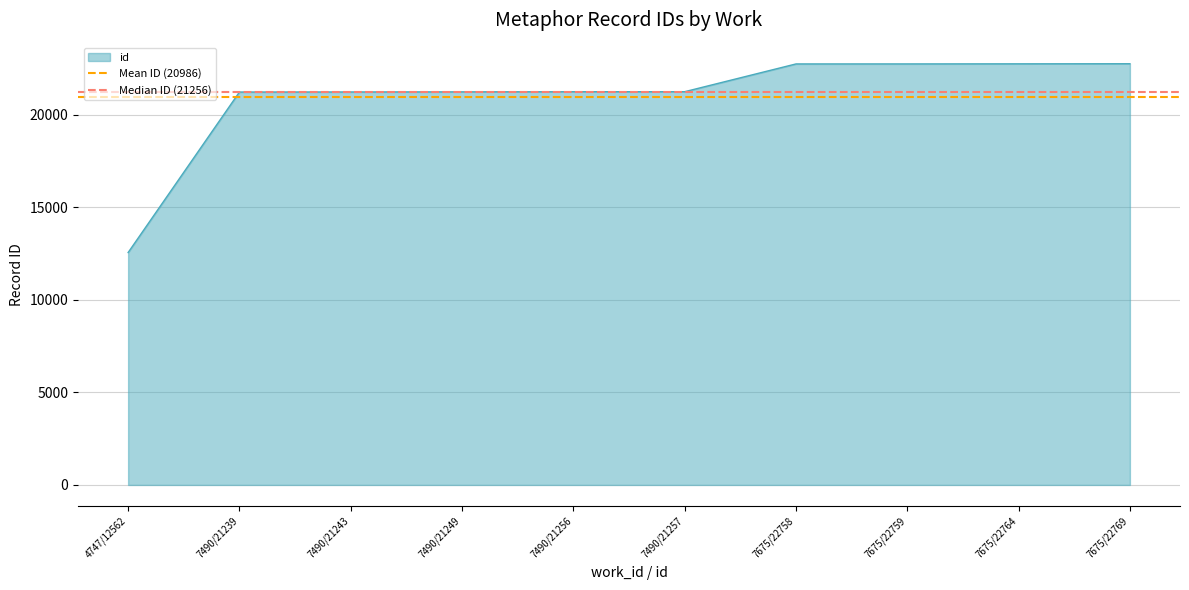

Is it true that Mean ID (20986) equals 20985.6 at 7490/21239?

True